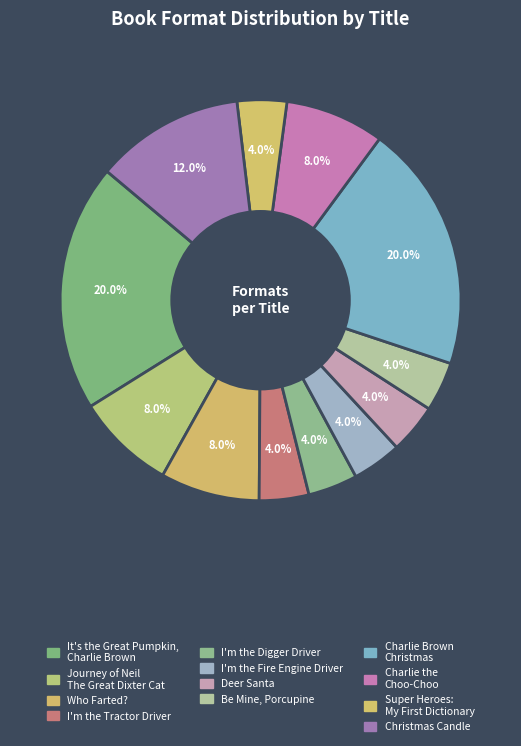

What is the smallest slice in the pie chart?

I'm the Tractor Driver